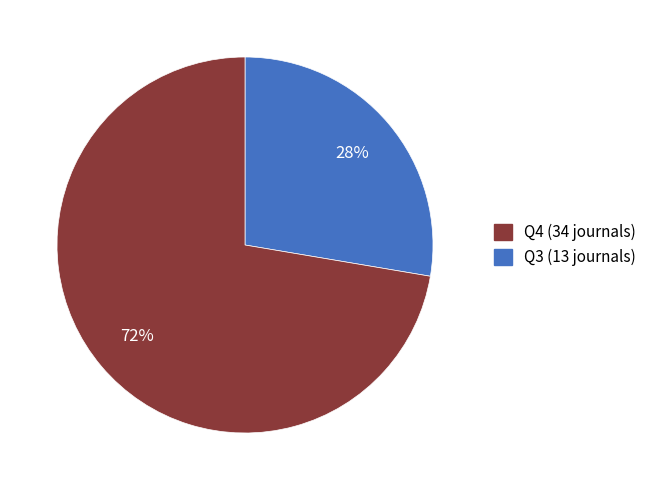

To the nearest percent, what is the average slice percentage?

50%